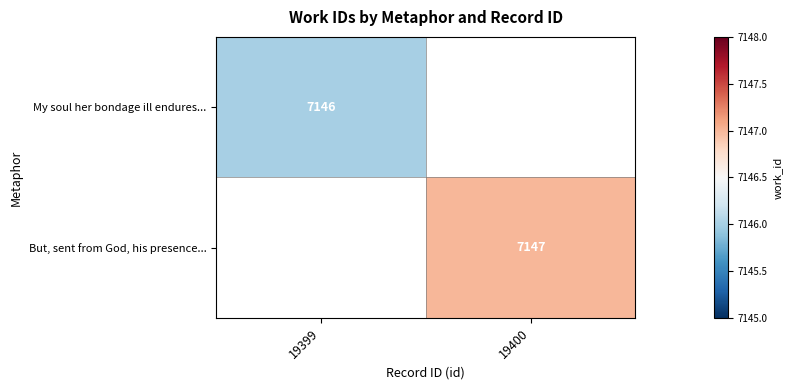

The value of But, sent from God, his presence... at 19400 is 12861. True or false?

False